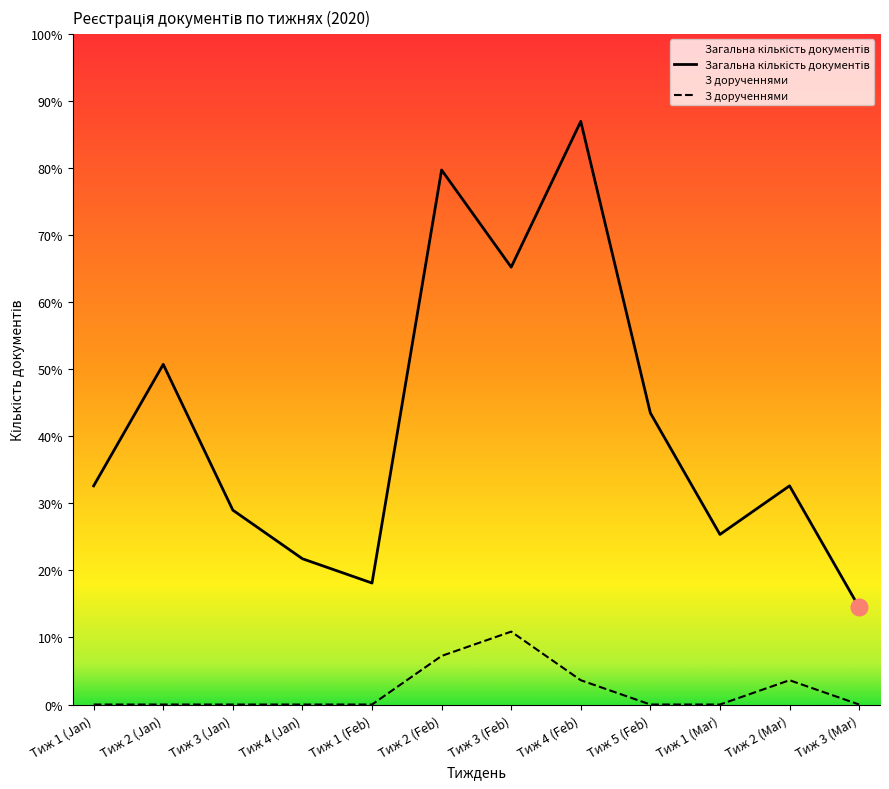

At how many categories does at least one series exceed 0?

12